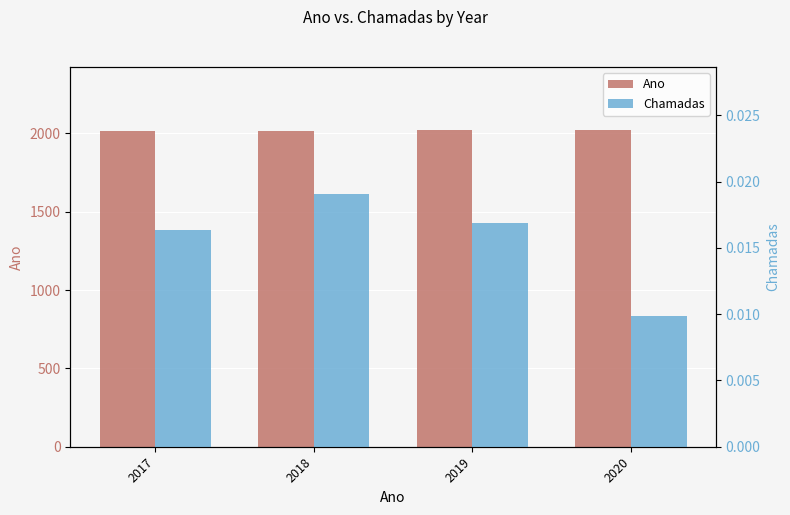

What are all the series names shown in the legend?

Ano, Chamadas